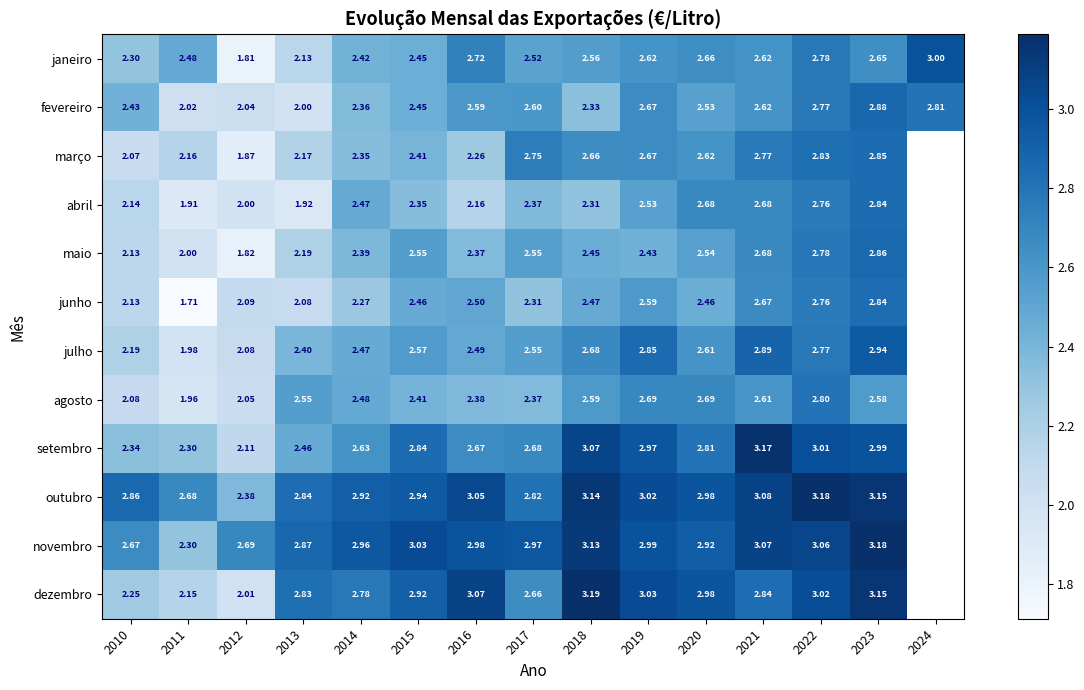

Between 2011 and 2023, which is larger?

2023